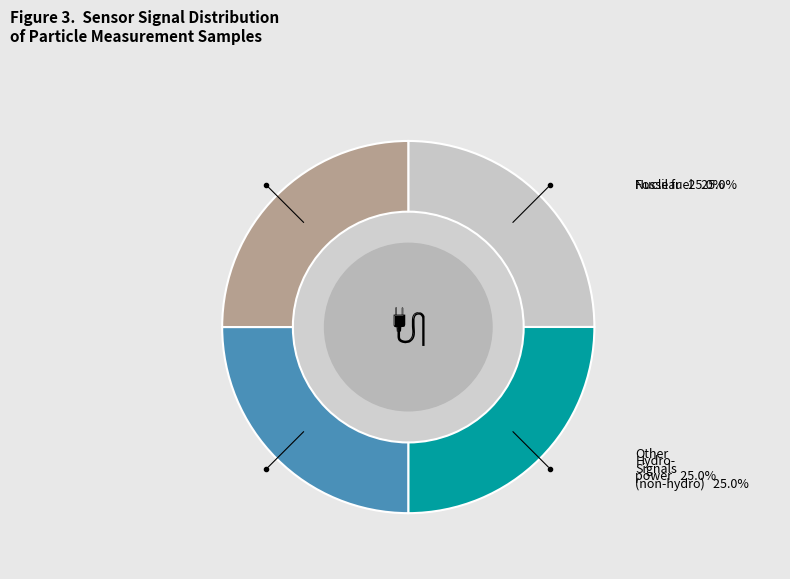

How many slices are in this pie chart?

4